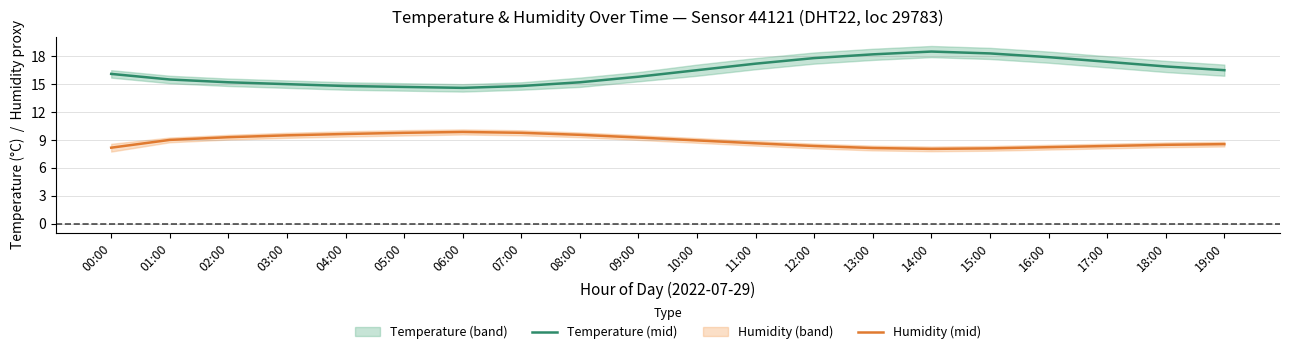

Reading left to right, extract all data points from this chart.

Temperature (mid): 00:00=16.1	01:00=15.5	02:00=15.2	03:00=15.0	04:00=14.8	05:00=14.7	06:00=14.6	07:00=14.8	08:00=15.2	09:00=15.8	10:00=16.5	11:00=17.2	12:00=17.8	13:00=18.2	14:00=18.5	15:00=18.3	16:00=17.9	17:00=17.4	18:00=16.9	19:00=16.5
Humidity (mid): 00:00=8.2	01:00=9.0	02:00=9.3	03:00=9.5	04:00=9.6	05:00=9.8	06:00=9.9	07:00=9.8	08:00=9.6	09:00=9.3	10:00=9.0	11:00=8.6	12:00=8.4	13:00=8.1	14:00=8.0	15:00=8.1	16:00=8.2	17:00=8.4	18:00=8.5	19:00=8.6